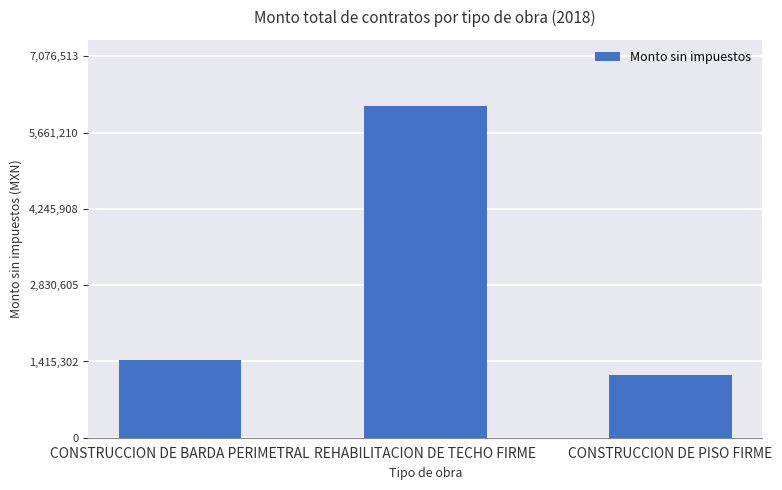

Approximately how many times larger is the value at CONSTRUCCION DE BARDA PERIMETRAL compared to CONSTRUCCION DE PISO FIRME?

1.2